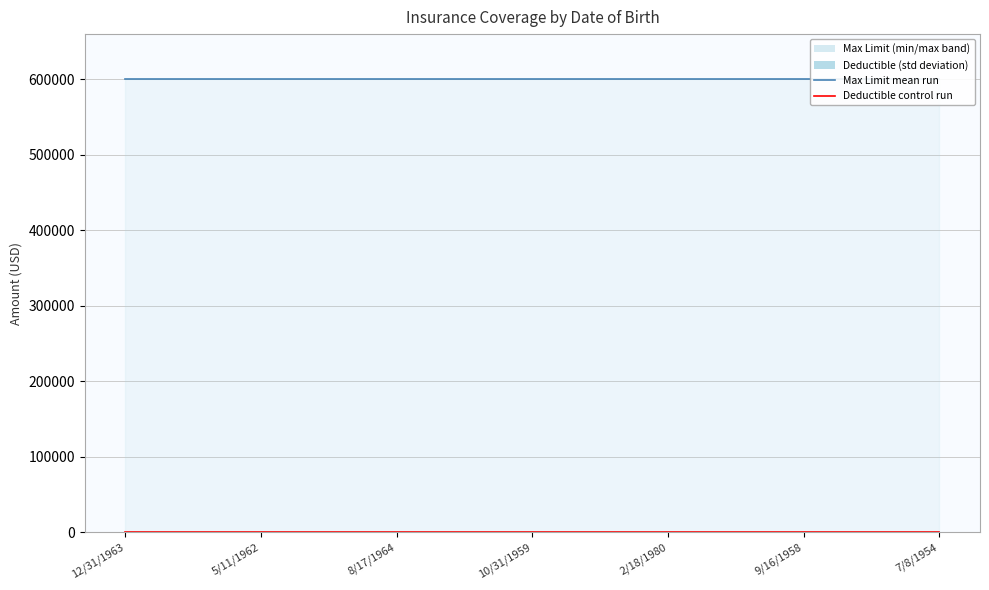

Which series has the largest range (max minus min)?

Max Limit (line)